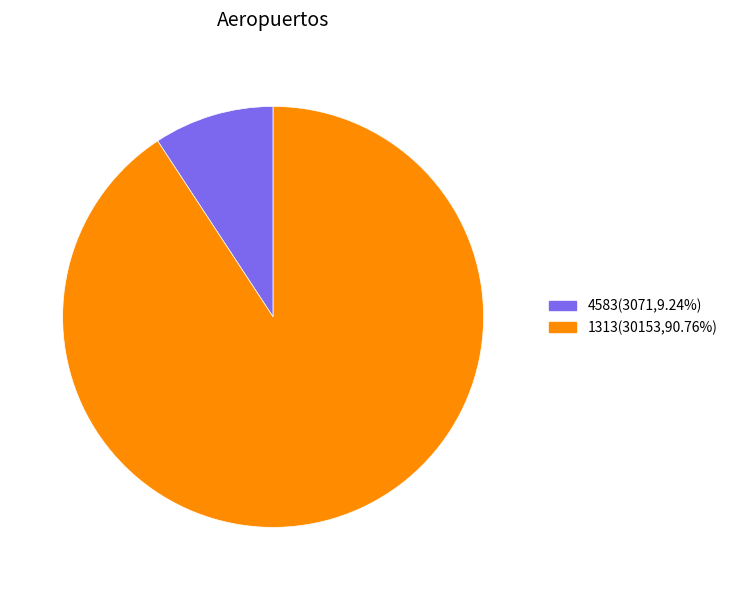

Does any single category account for the majority?

Yes